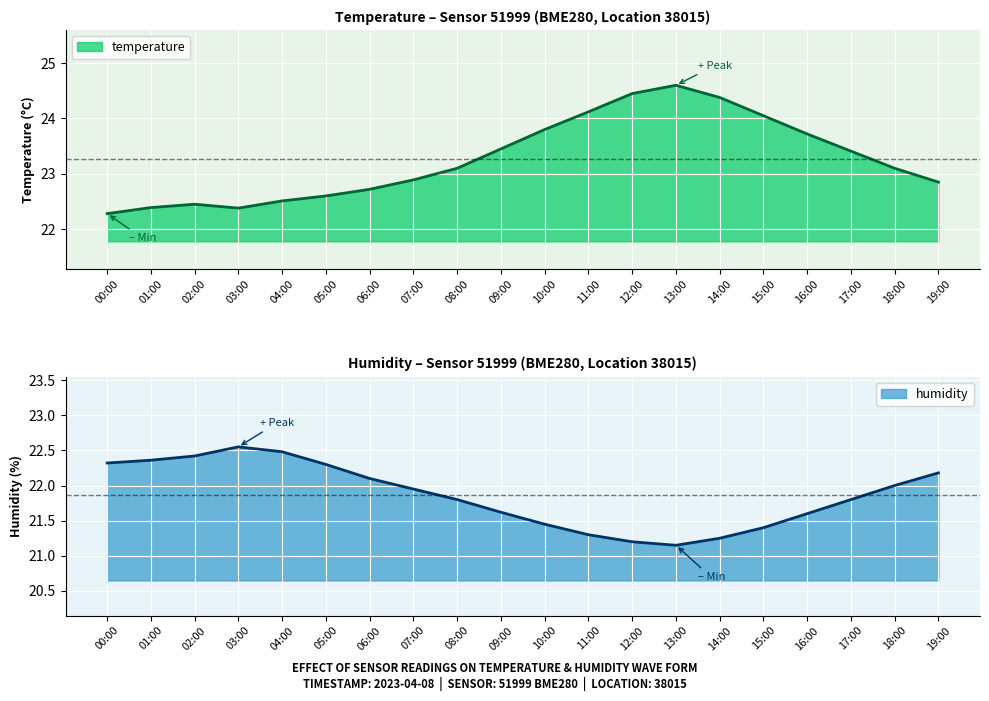

Is it true that temperature equals 13.3 at 05:00?

False